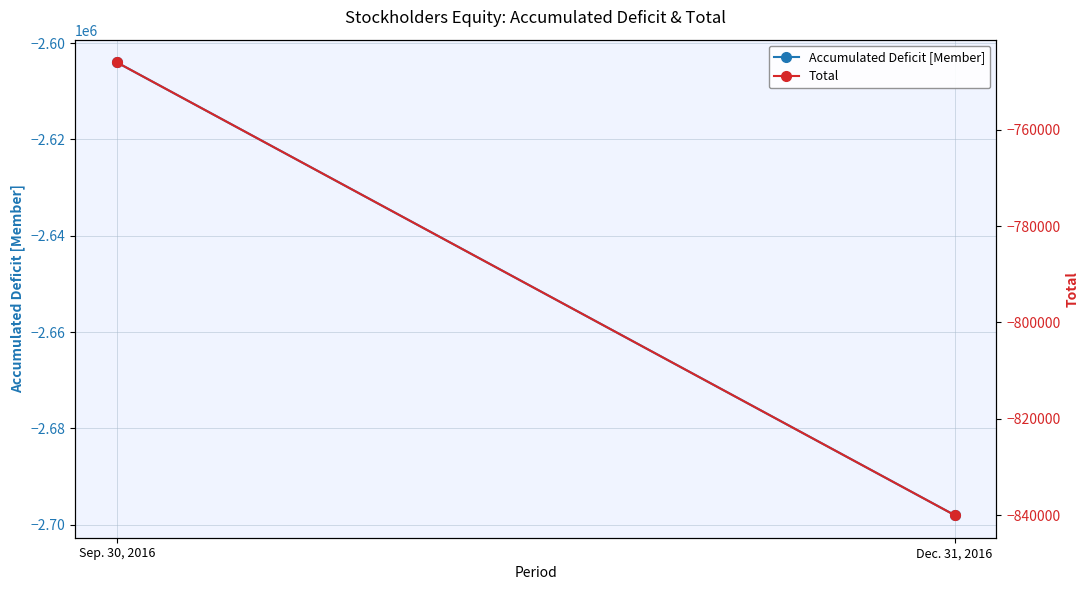

The Total series shows -186711 at Sep. 30, 2016. True or false?

False